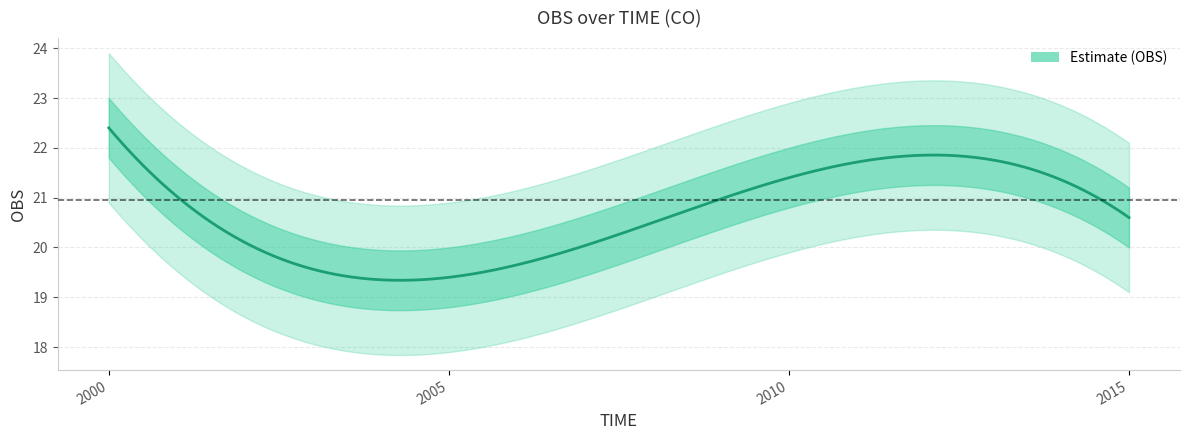

At which label is the value closest to 20?

2005